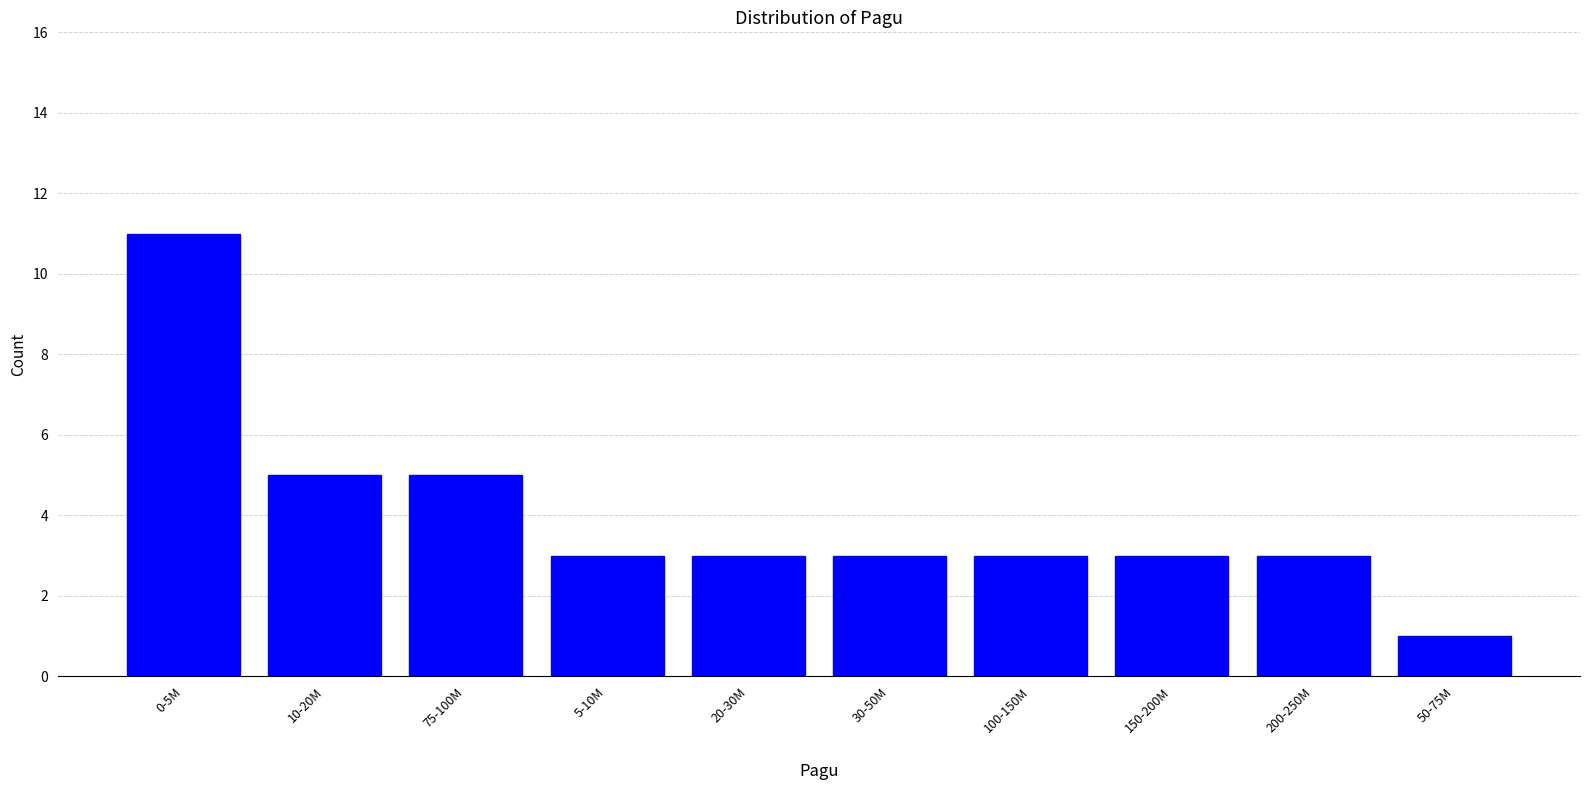

Reading left to right, extract all data points from this chart.

0-5M=11	10-20M=5	75-100M=5	5-10M=3	20-30M=3	30-50M=3	100-150M=3	150-200M=3	200-250M=3	50-75M=1